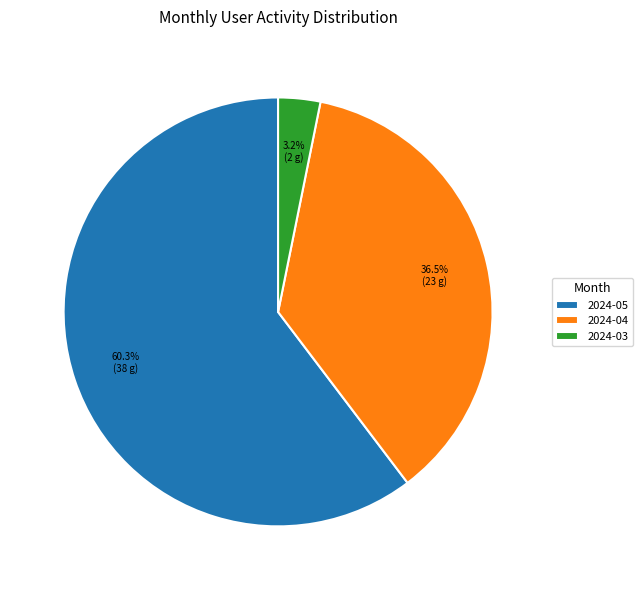

Does any single category account for the majority?

Yes